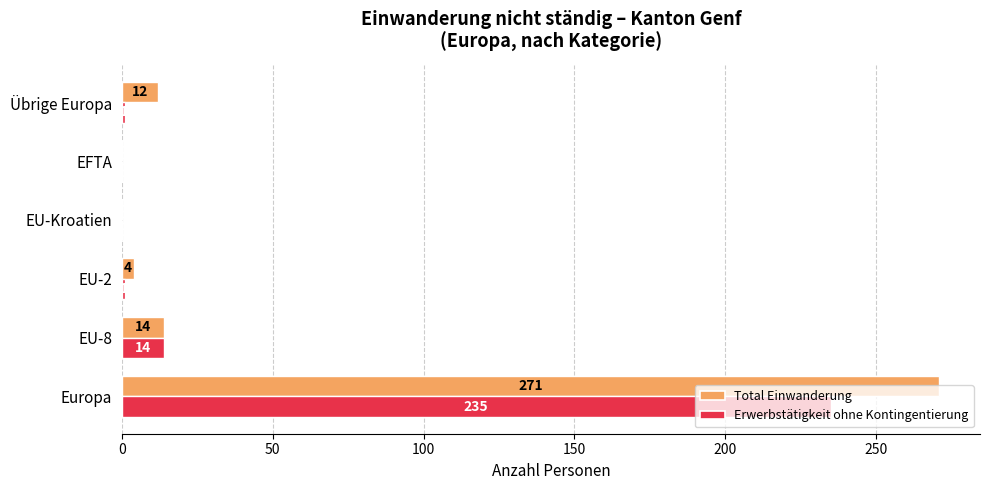

What are all the series names shown in the legend?

Total Einwanderung, Erwerbstätigkeit ohne Kontingentierung